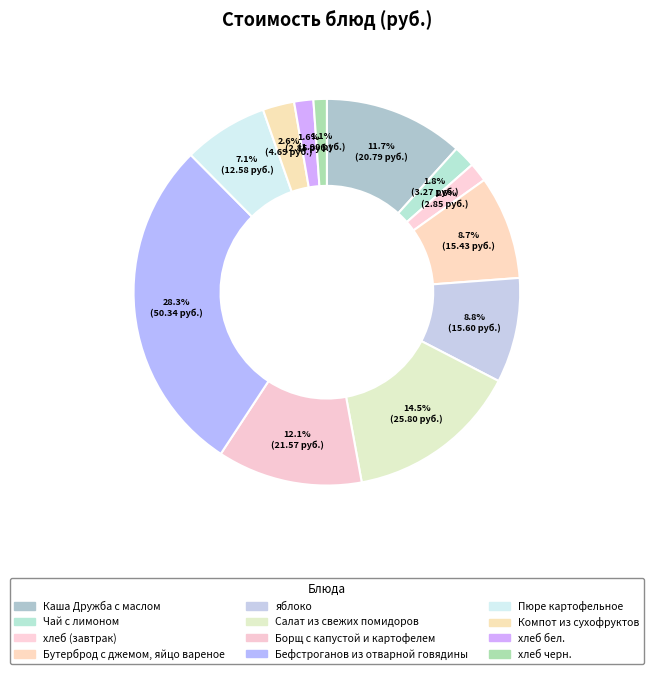

To the nearest percent, what portion does Пюре картофельное represent?

7%